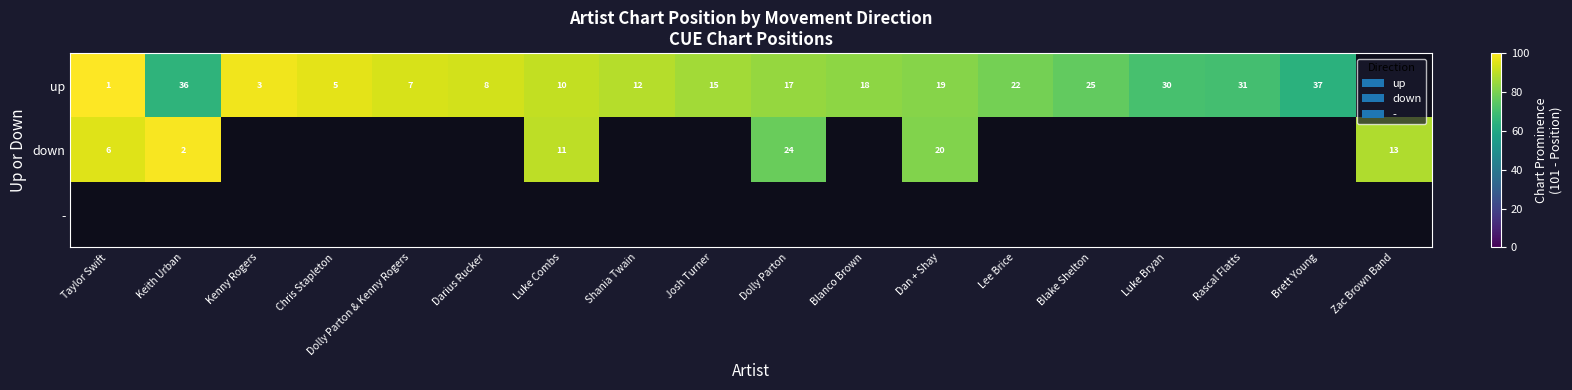

Is it true that up equals 37 at Lee Brice?

False